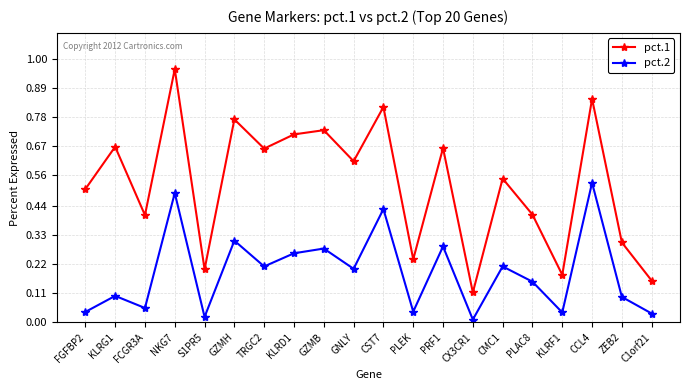

What is the sum of the pct.1 values at NKG7 and GZMB?

1.7